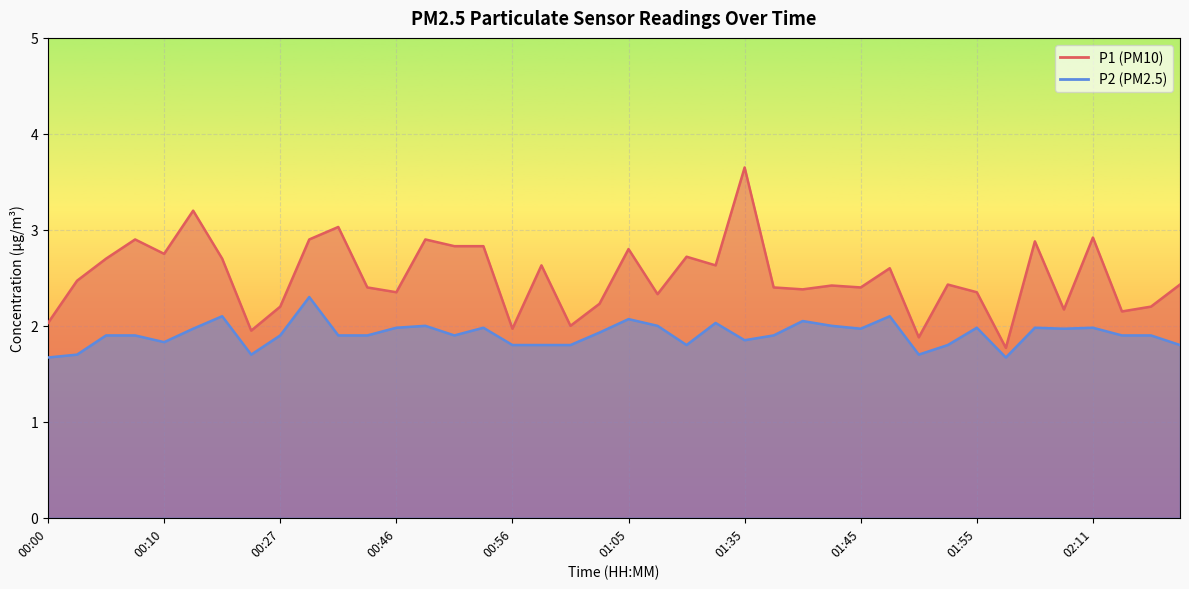

What is the difference between the maximum and minimum values in the P1 series?

1.9